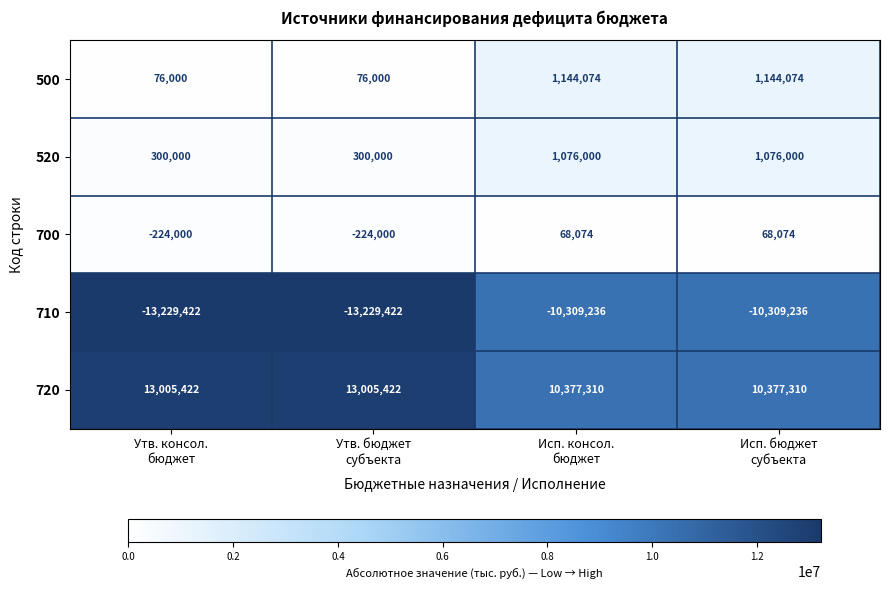

What is the spread (max minus min) of values at Исп. консол.
бюджет?

20686546